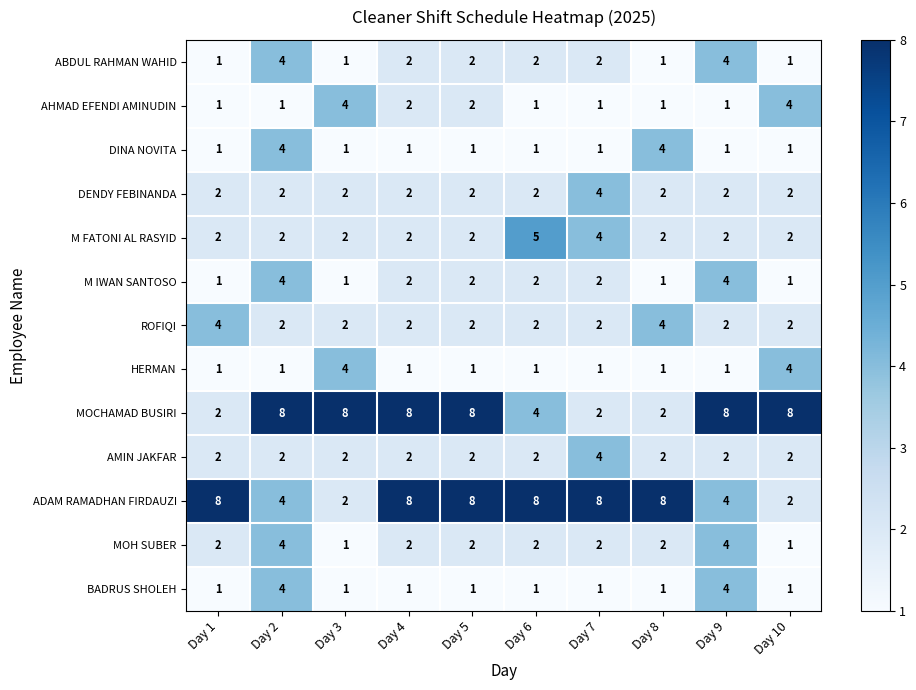

True or false: DENDY FEBINANDA has a value of 3 at Day 6.

False